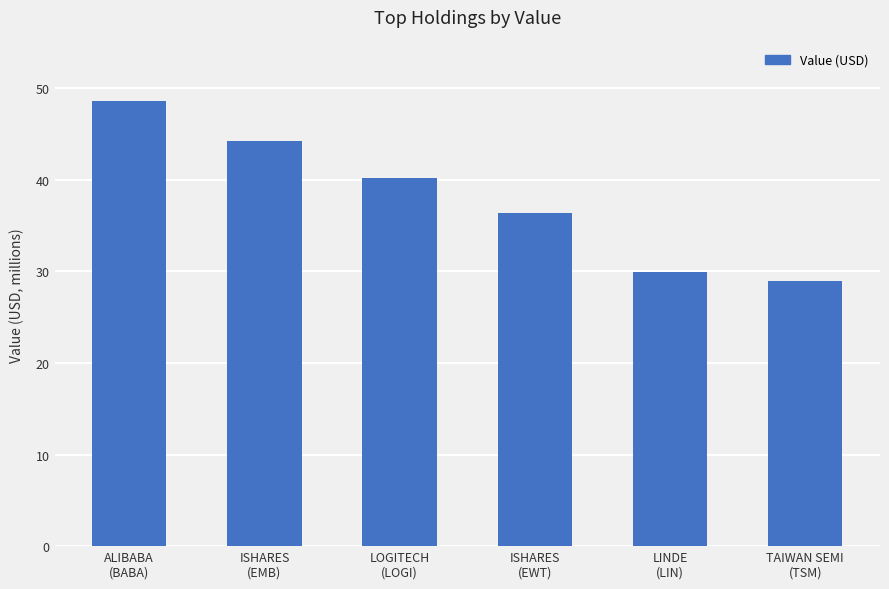

What is the difference between the maximum and minimum values?

19658000